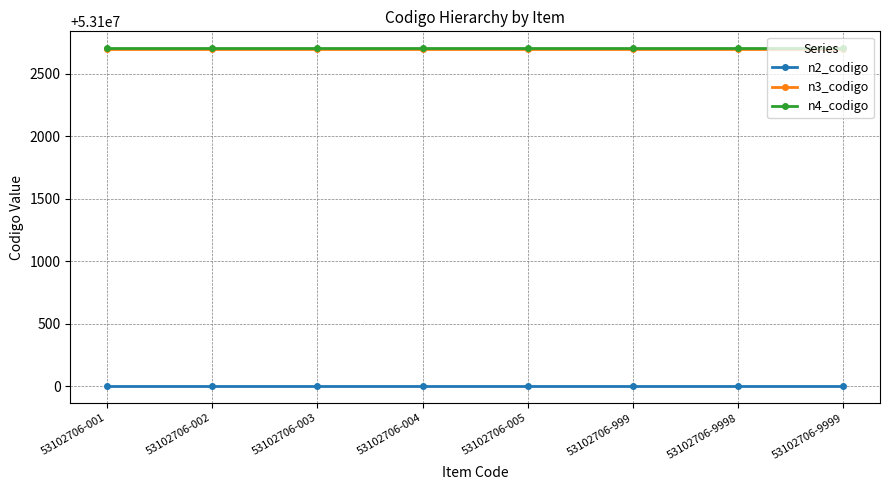

What is the value of the n3_codigo point at the 5th from the left?

53102700